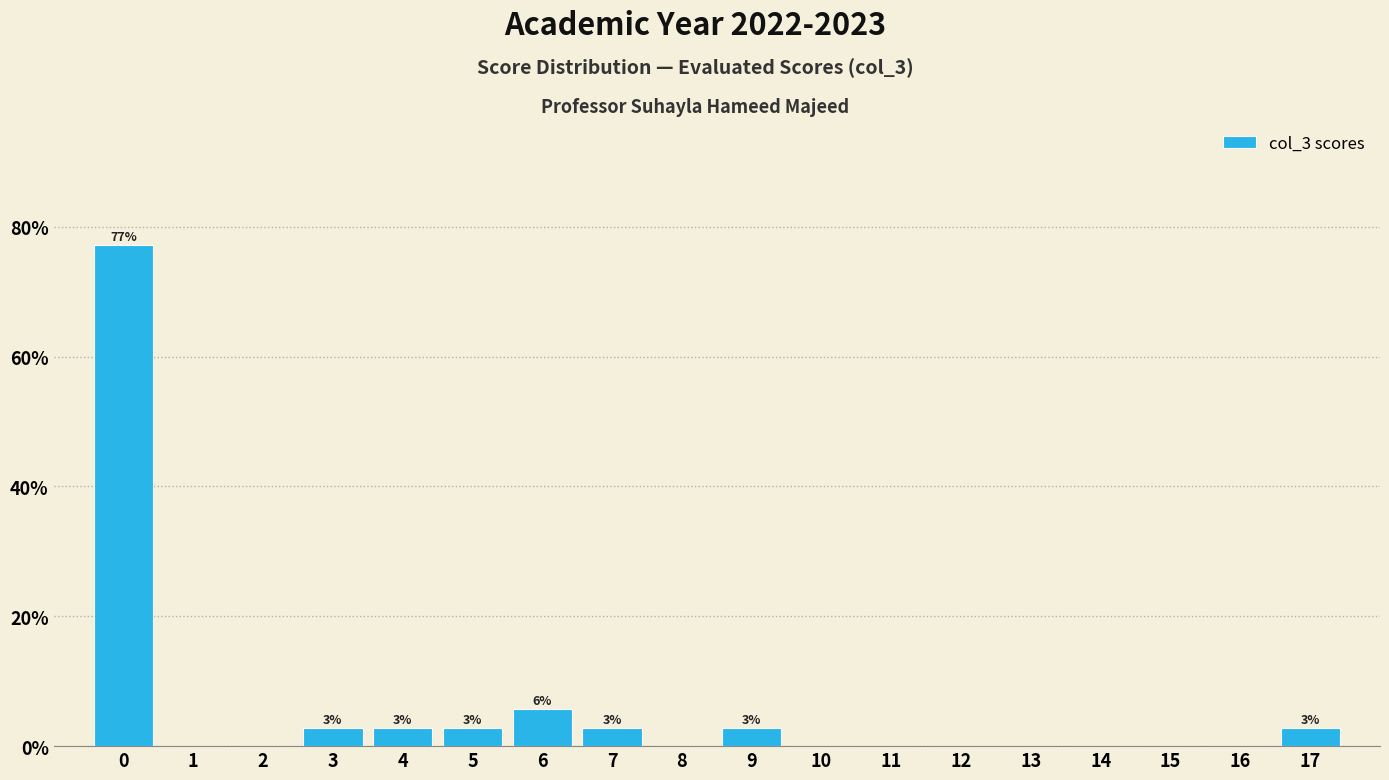

Over which range of the x-axis is the bar tallest?

-0.5 to 0.5